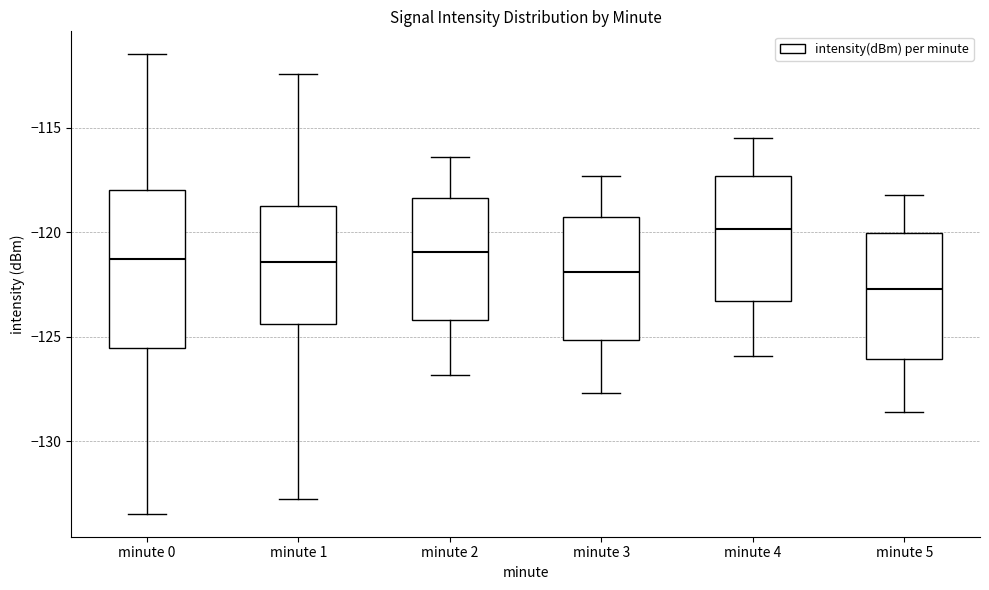

Reading left to right, transcribe this box plot: for each box, give where its median line is, the range the box spans, and where its two whiskers end, as read against the y-axis. The values are not printed on the chart, so give them approximately, as read against the axis.

minute 0: median -121.5, box -125.5 to -118.0, whiskers -133.5 to -111.5
minute 1: median -121.5, box -124.5 to -118.5, whiskers -133.0 to -112.5
minute 2: median -121.0, box -124.0 to -118.5, whiskers -127.0 to -116.5
minute 3: median -122.0, box -125.0 to -119.5, whiskers -127.5 to -117.5
minute 4: median -120.0, box -123.5 to -117.5, whiskers -126.0 to -115.5
minute 5: median -122.5, box -126.0 to -120.0, whiskers -128.5 to -118.0